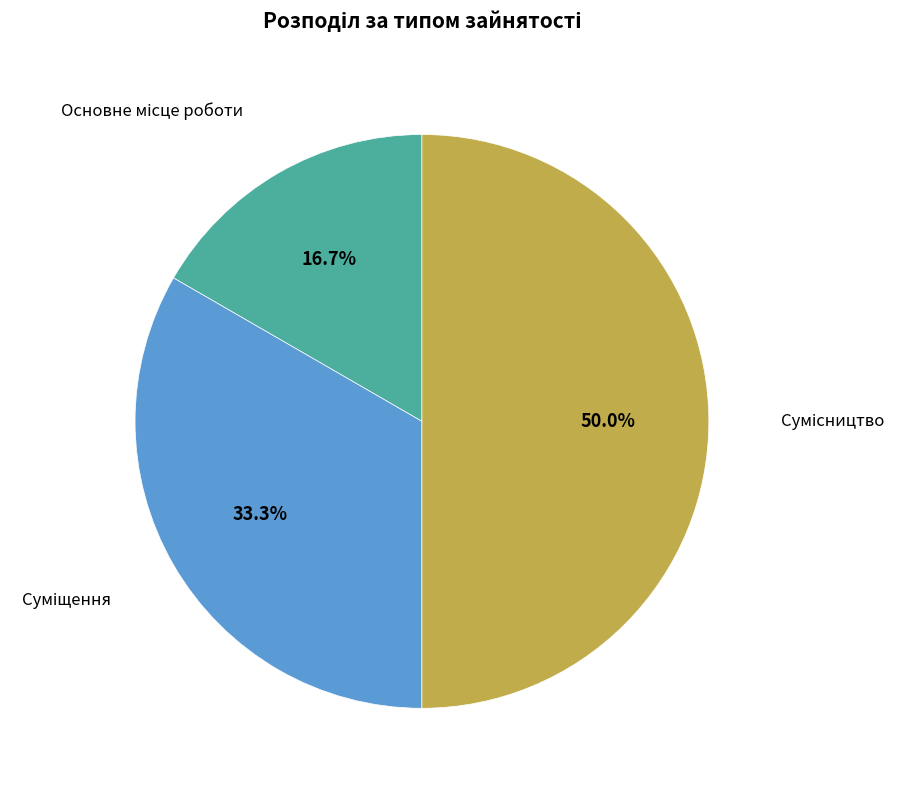

Count the number of slices in the pie.

3